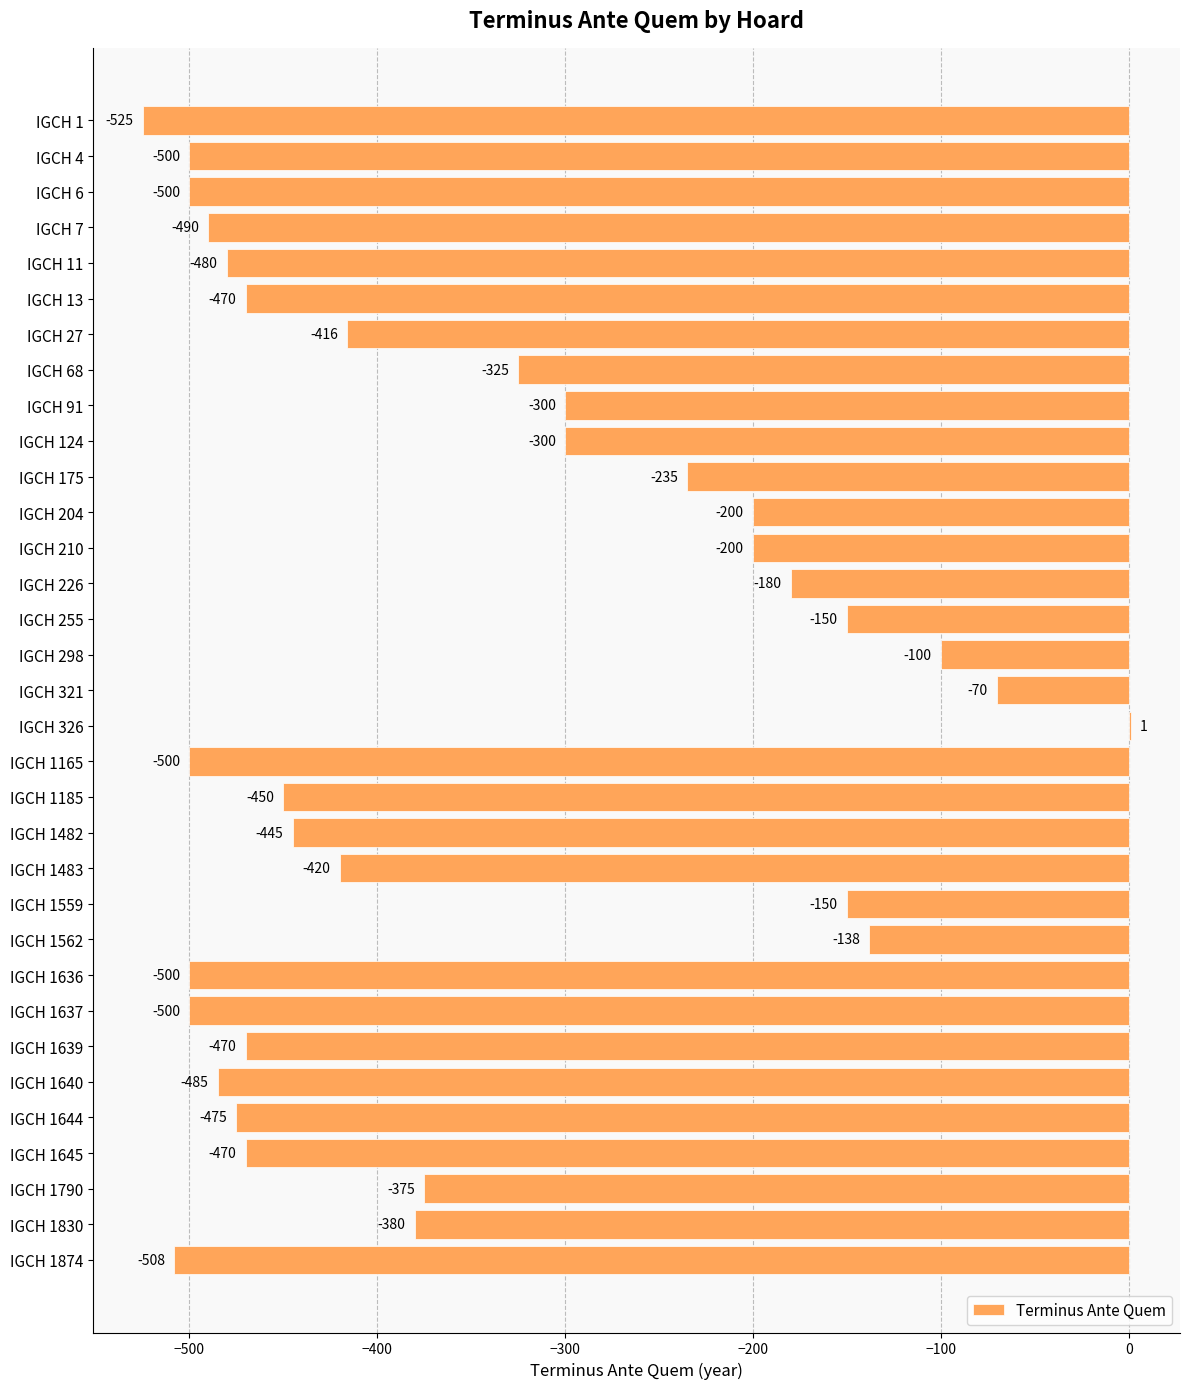

True or false: the data shows -232 at IGCH 11.

False